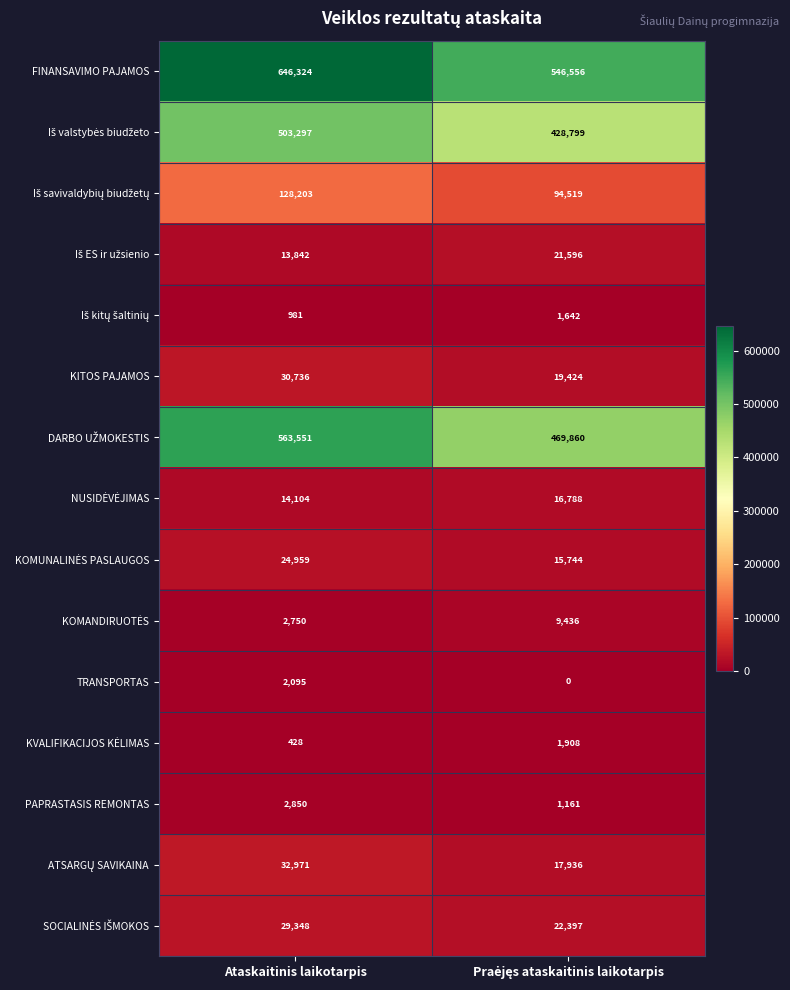

What is the maximum value shown in the chart?

646324